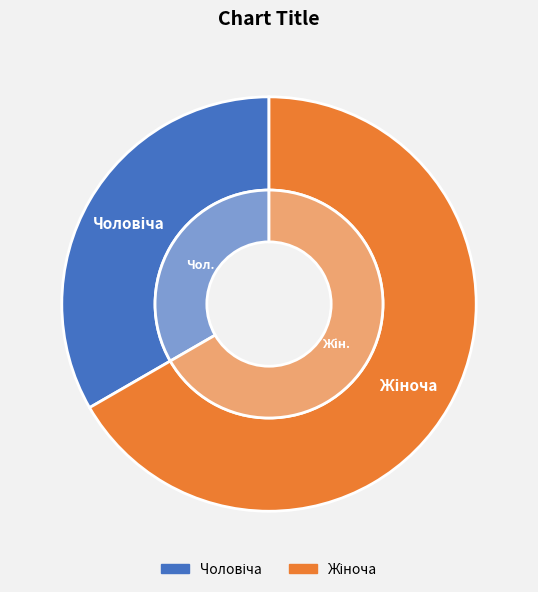

To the nearest percent, what portion does Чоловіча represent?

33%